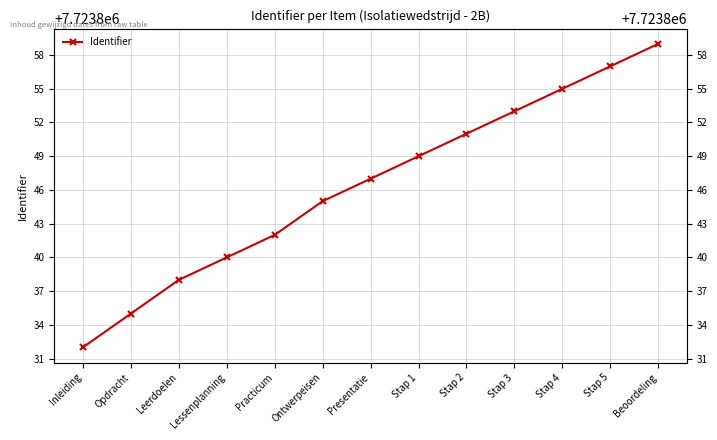

What is the value of the 5th point from the left?

7723842